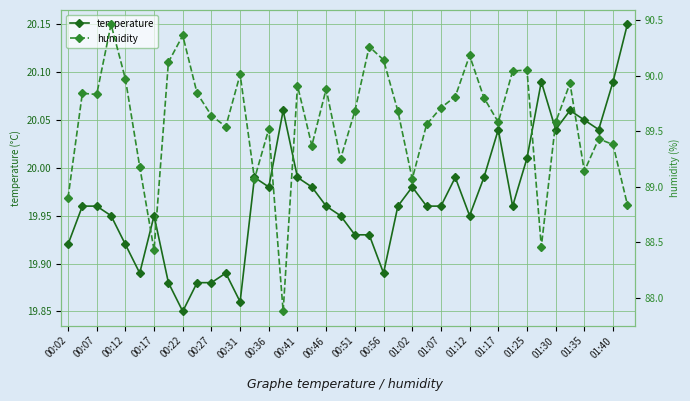

True or false: humidity and temperature intersect in this chart.

False